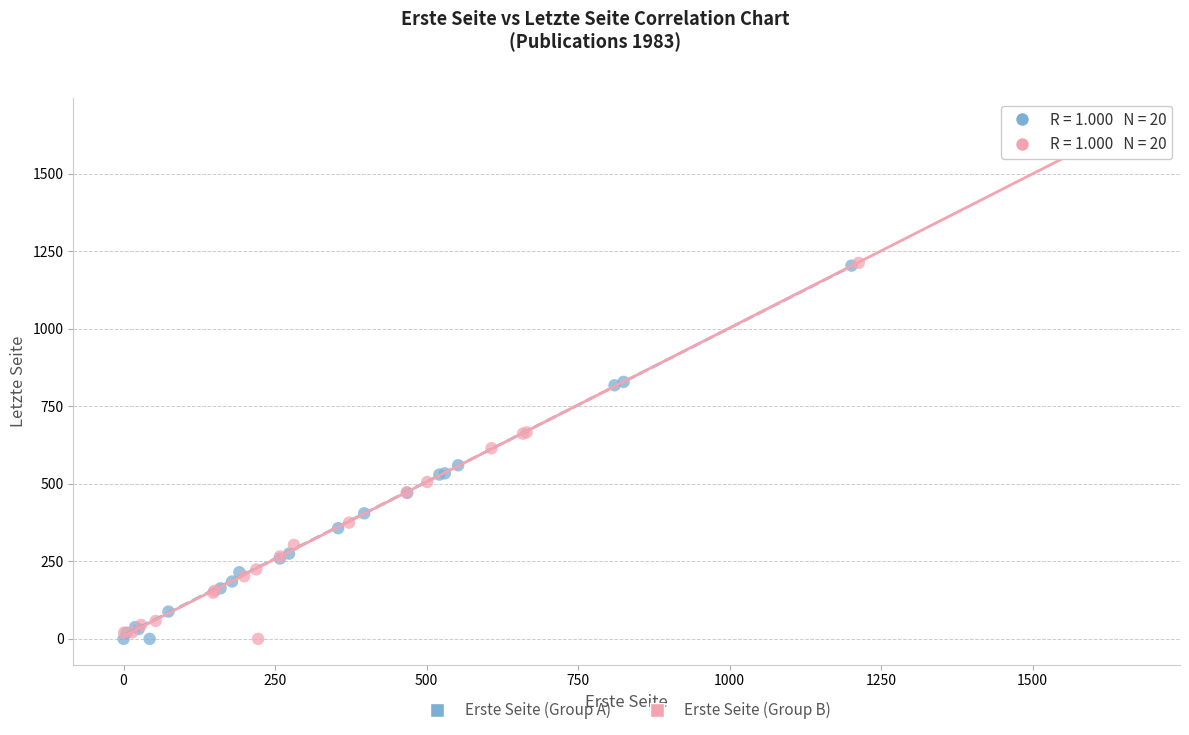

Which series has the largest Y range (max minus min)?

Erste Seite (Group B)